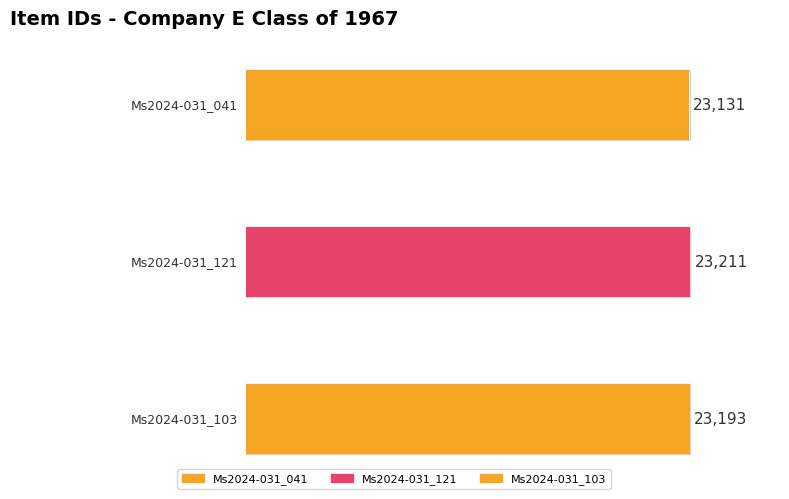

What position from the left is Ms2024-031_121?

2